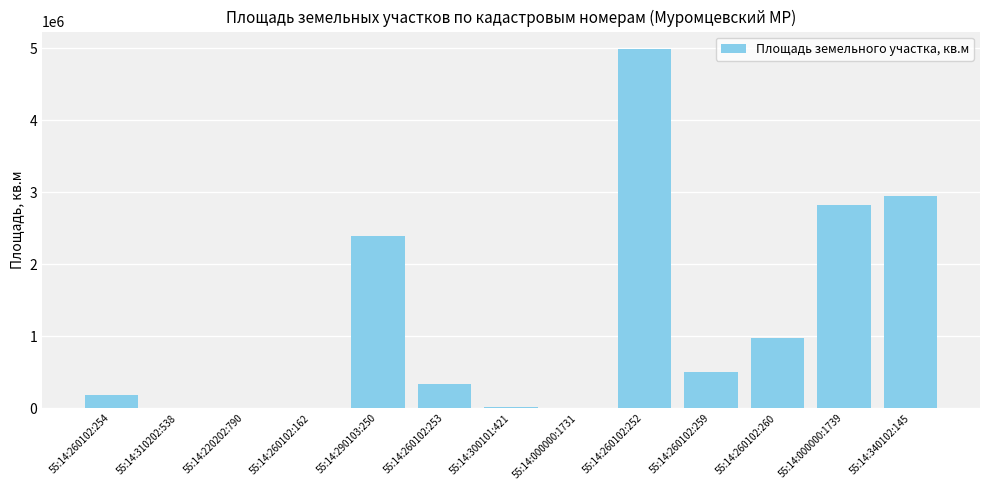

What is the change in value from 55:14:260102:162 to 55:14:260102:253?

+333981